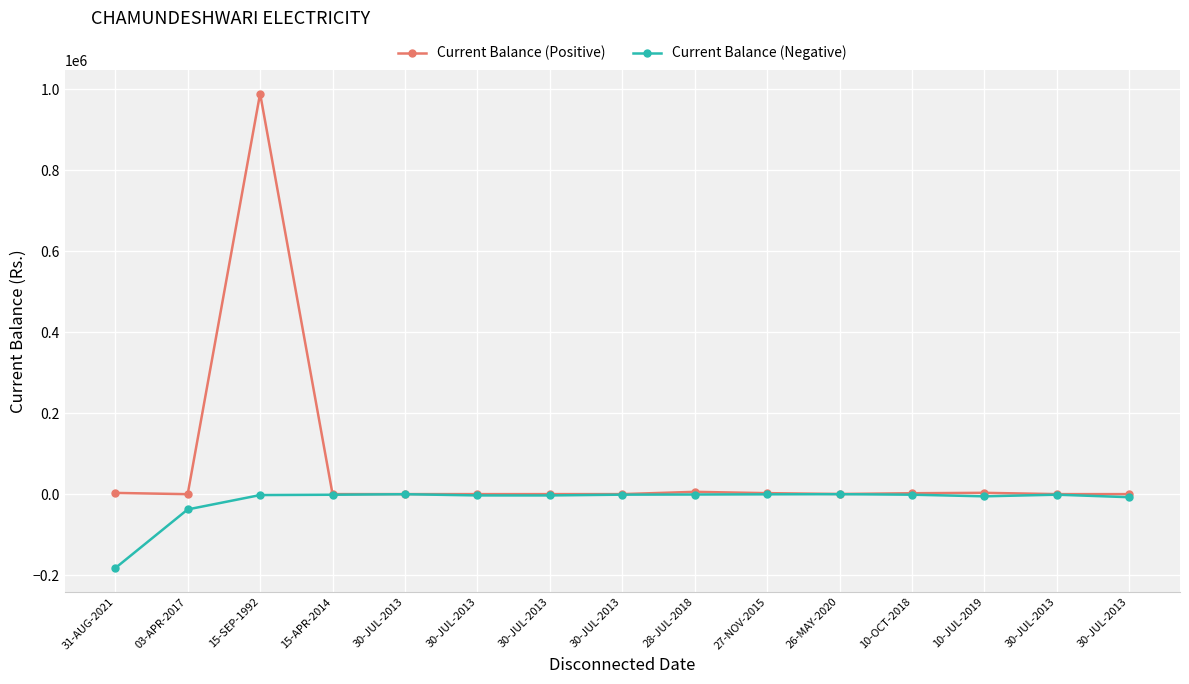

Is this an area chart (filled region under the line)?

No